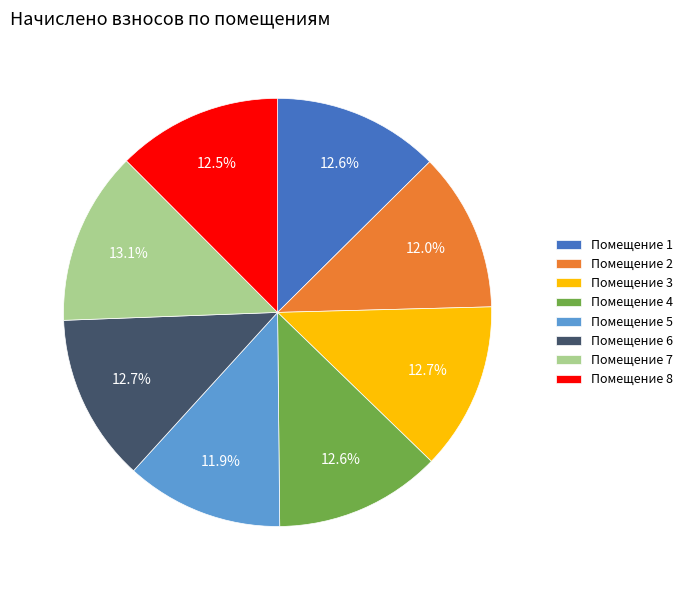

How much of the chart is everything except Помещение 4?

87.4%